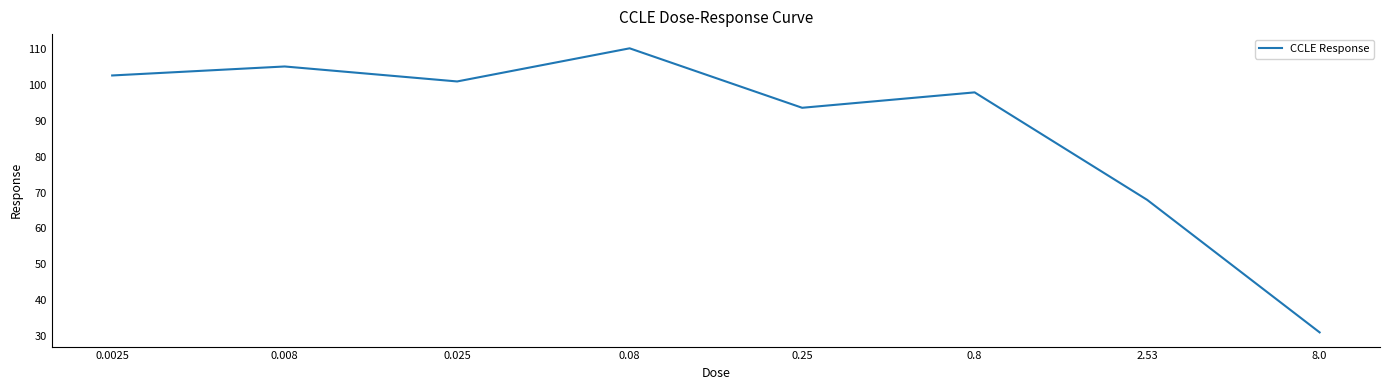

At which category does the data reach its first local valley?

0.025